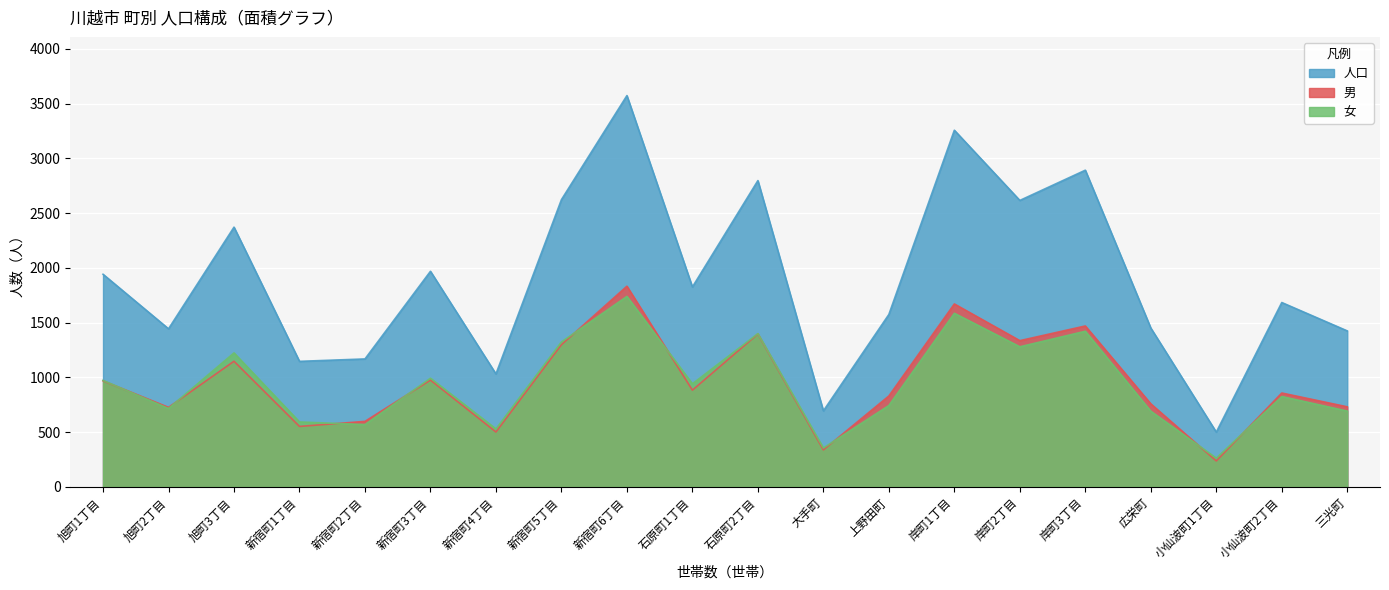

How many intersections are there between 男 and 女?

9